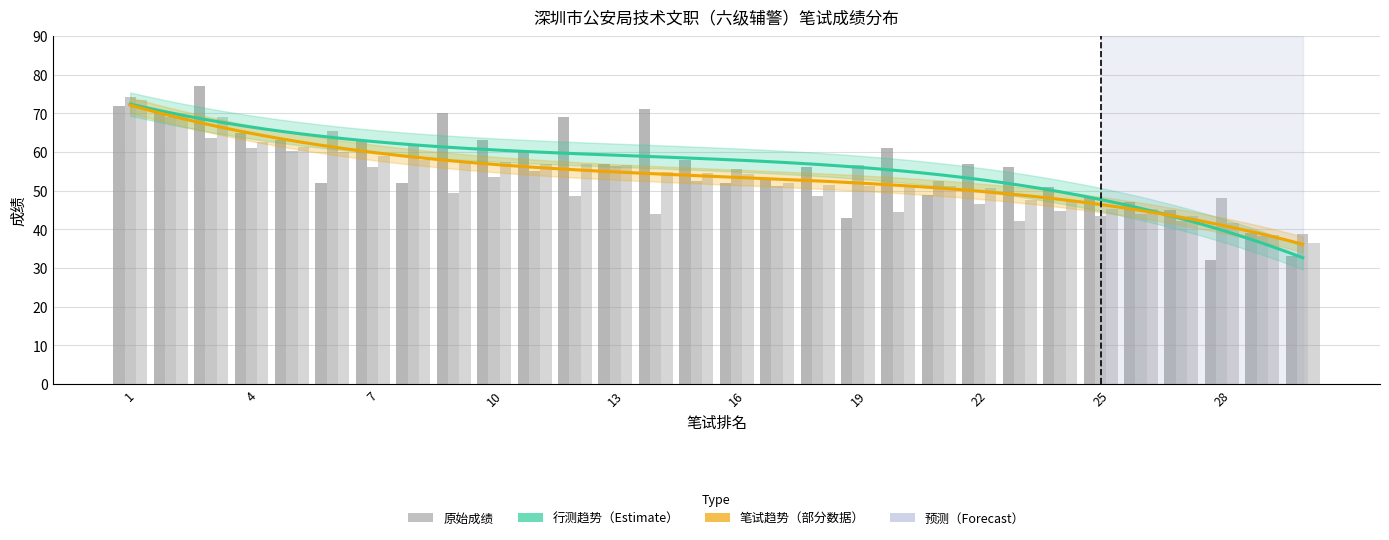

True or false: 行测成绩 has a value of 57.0 at 22.

True